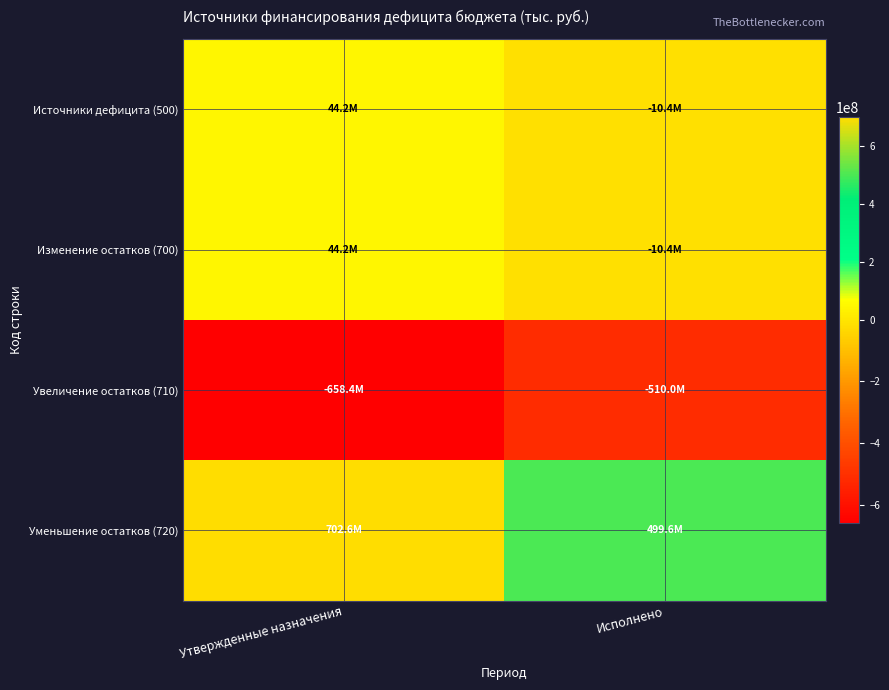

Which has a higher value, Исполнено or Утвержденные назначения?

Утвержденные назначения